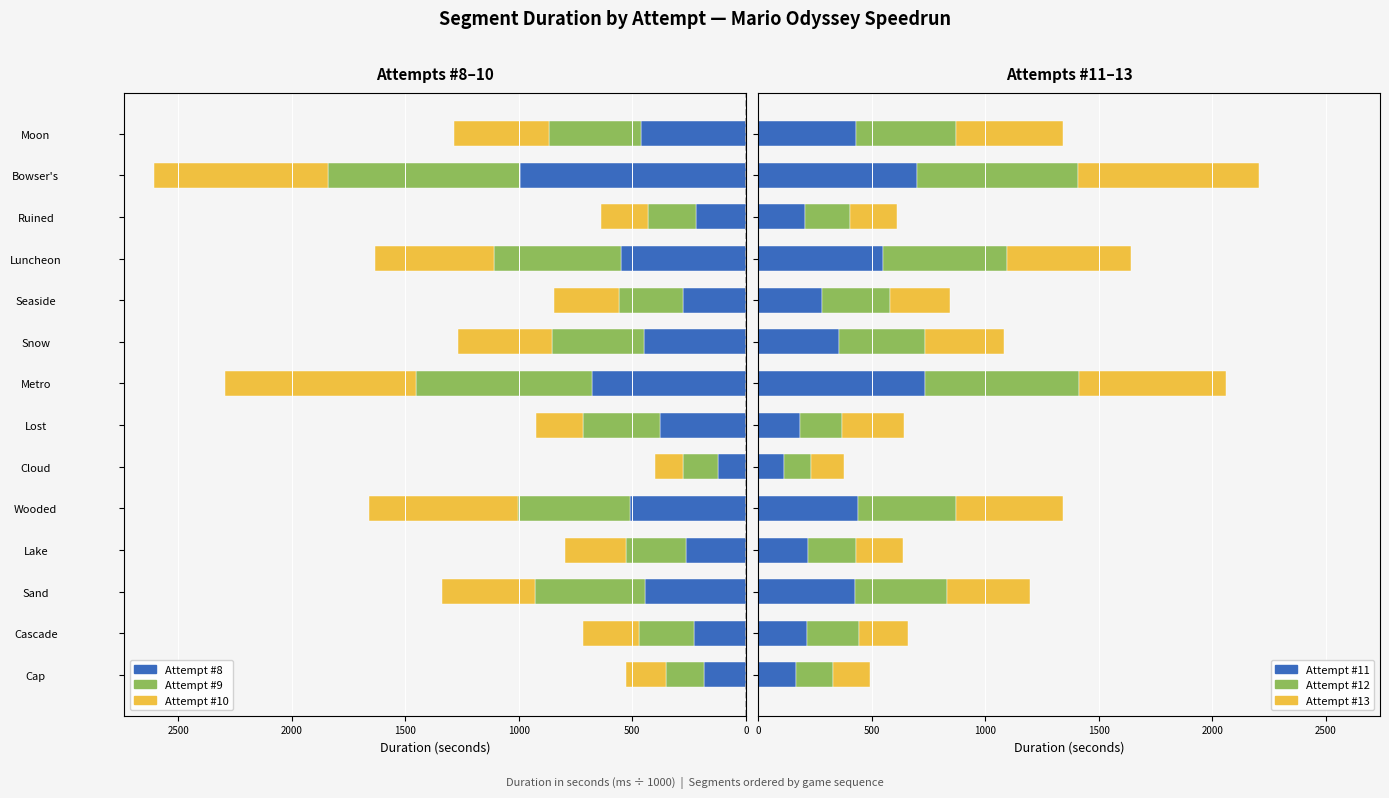

What is the average value of the Attempt #13 series?

365.7